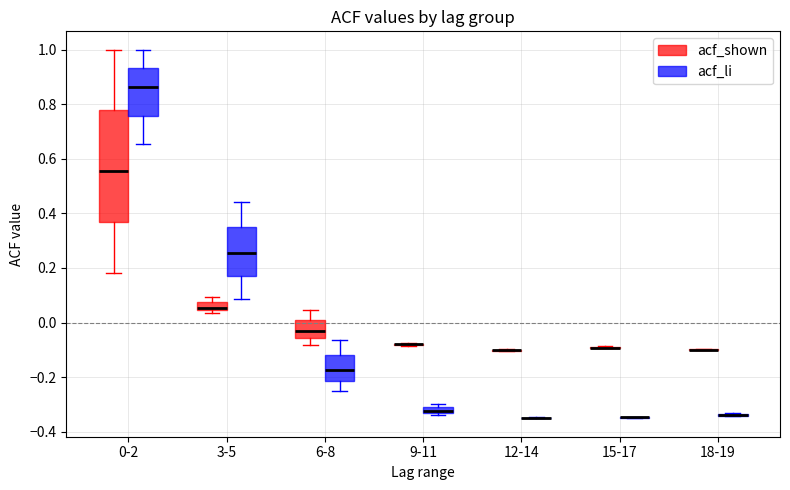

Comparing the boxes themselves (not the whiskers), which one is the tallest?

0-2 (acf_shown)